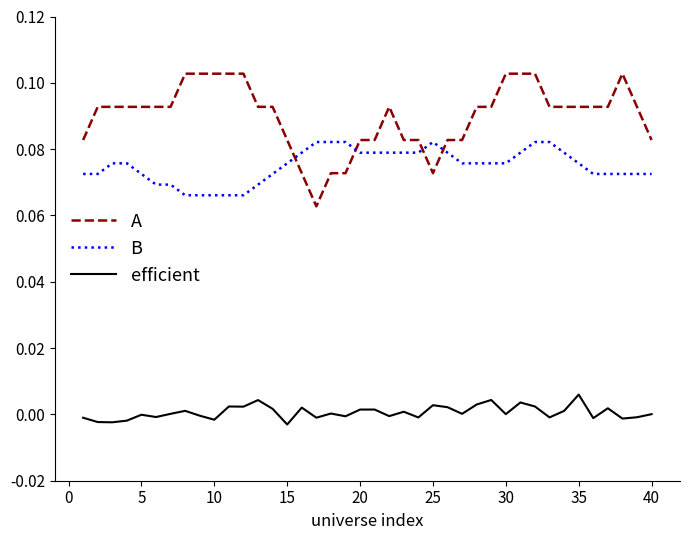

Rank the series by their maximum value, from lowest to highest.

efficient, B, A